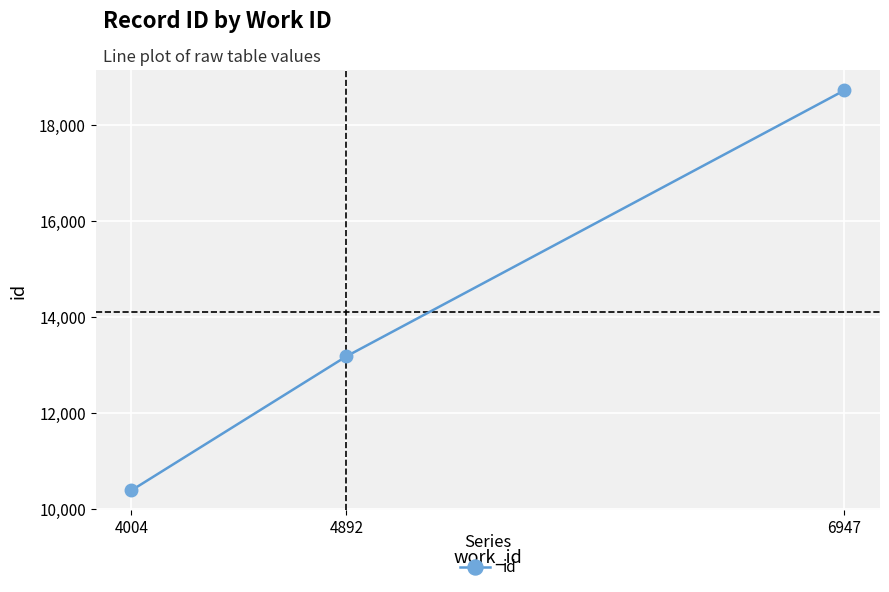

List the labels in order of value, largest first.

6947, 4892, 4004